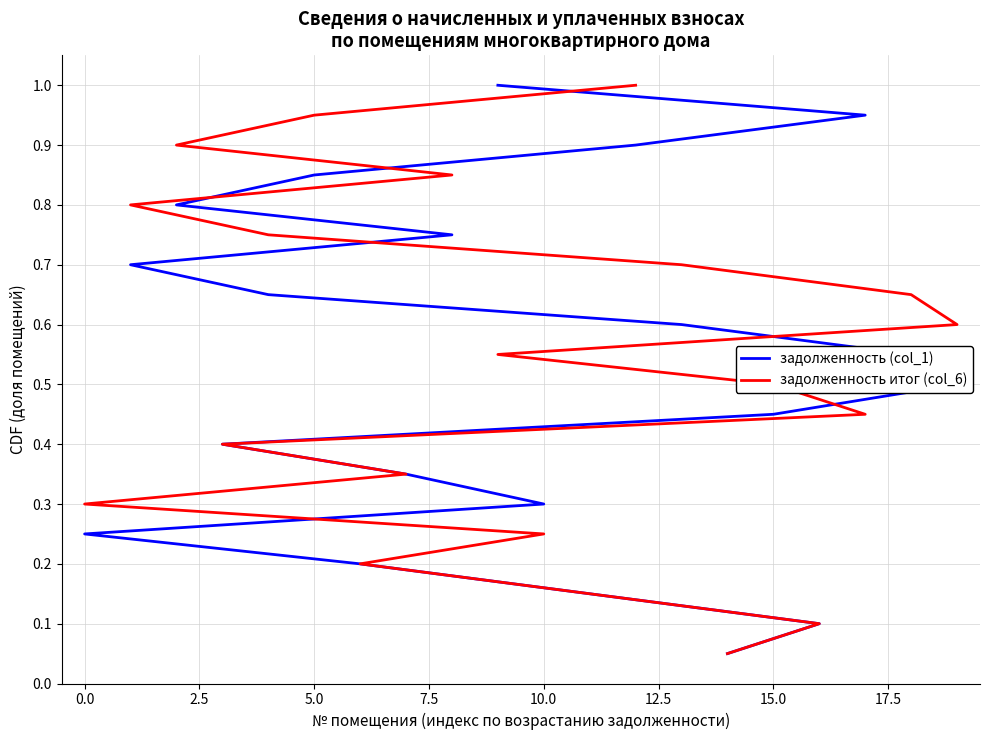

What are all the series names shown in the legend?

задолженность (col_1), задолженность итог (col_6)